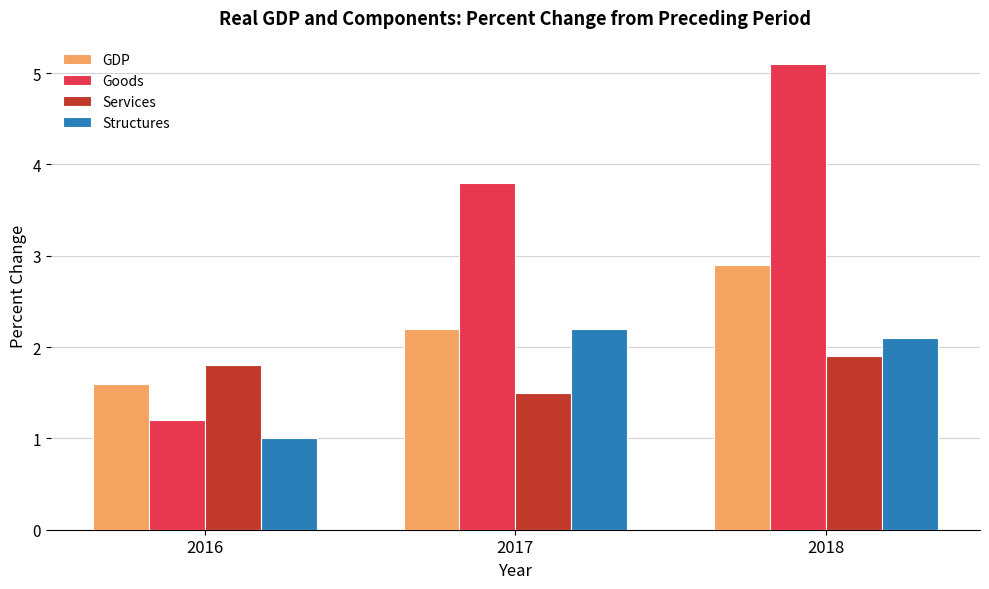

How many groups of bars are there?

3